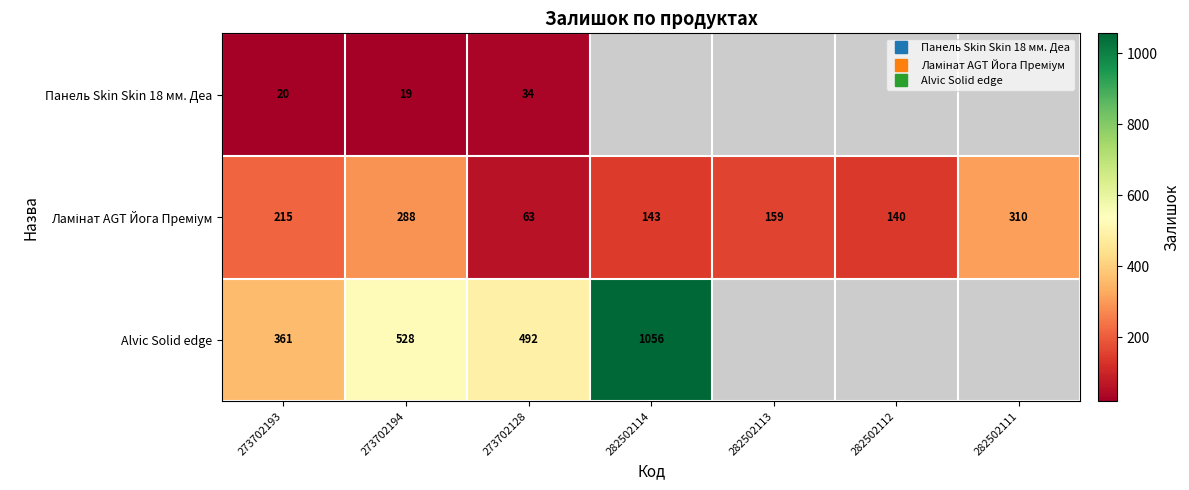

Which series has the largest range (max minus min)?

Alvic Solid edge